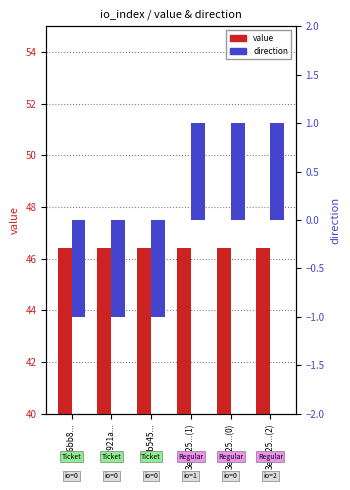

What position from the right is cc921a...?

5